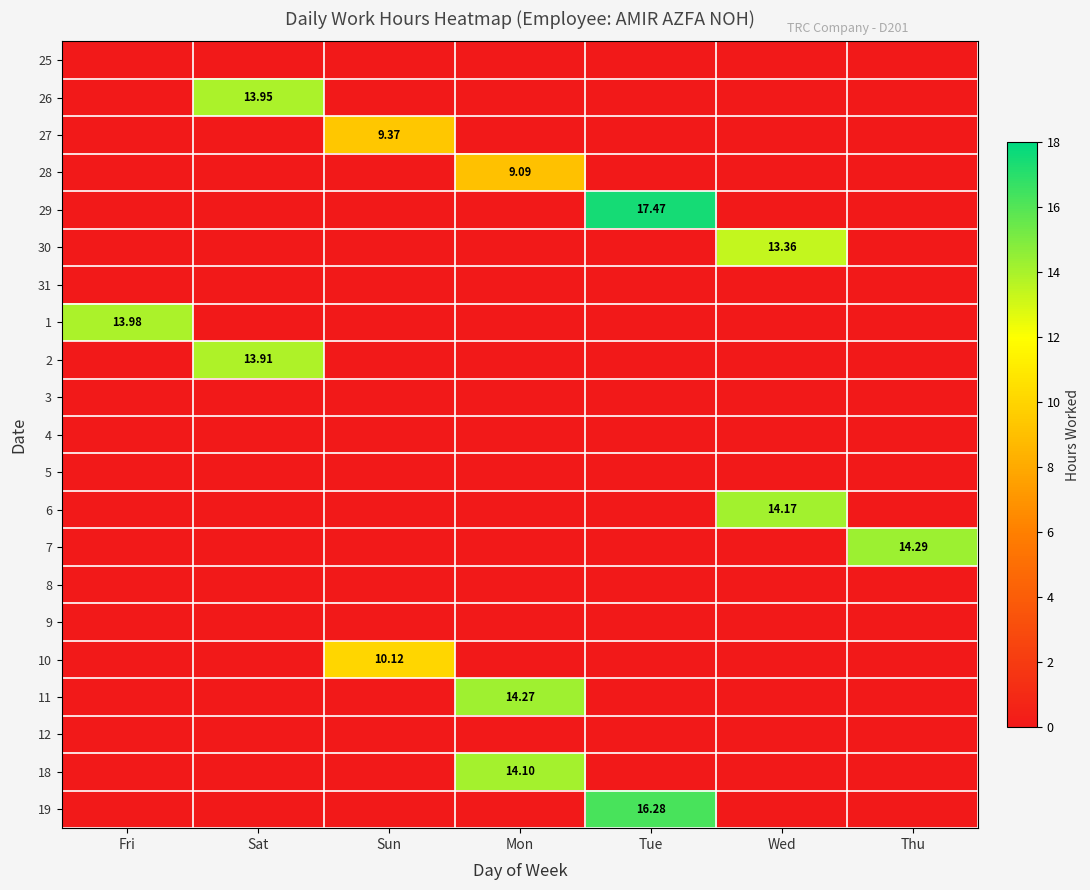

Is it true that 5 equals 0.0 at Sun?

True